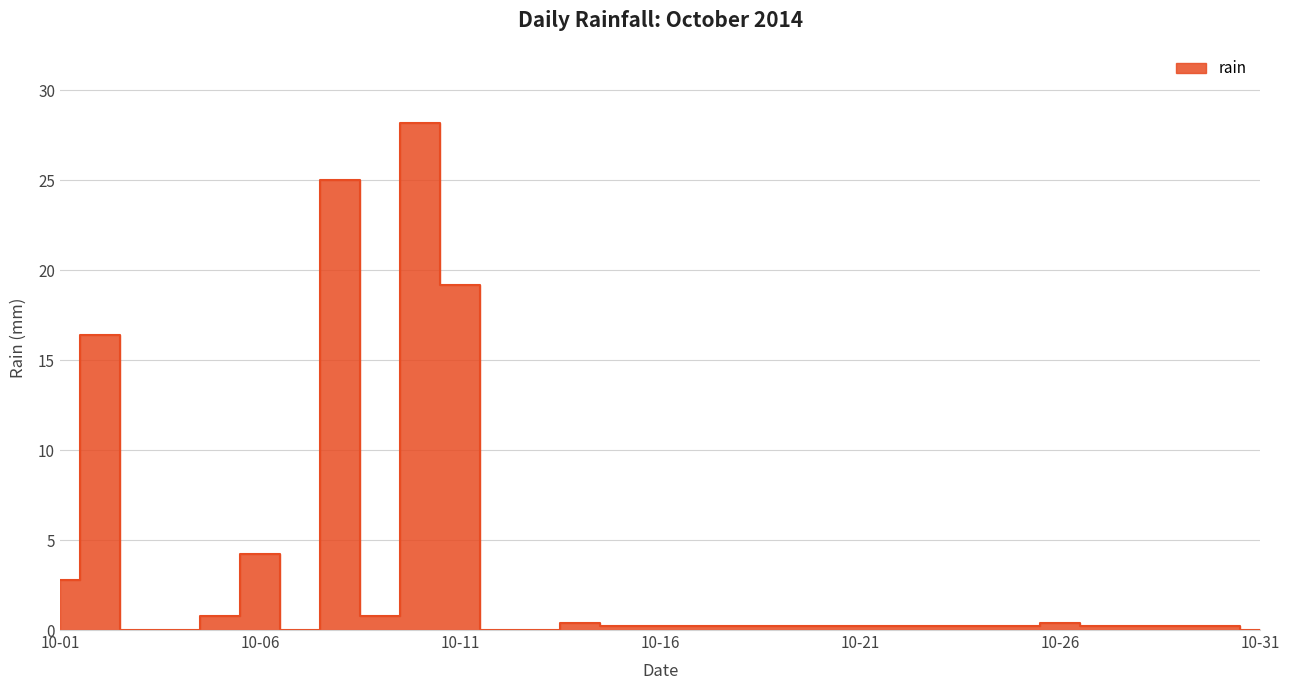

What is the average value?

3.3